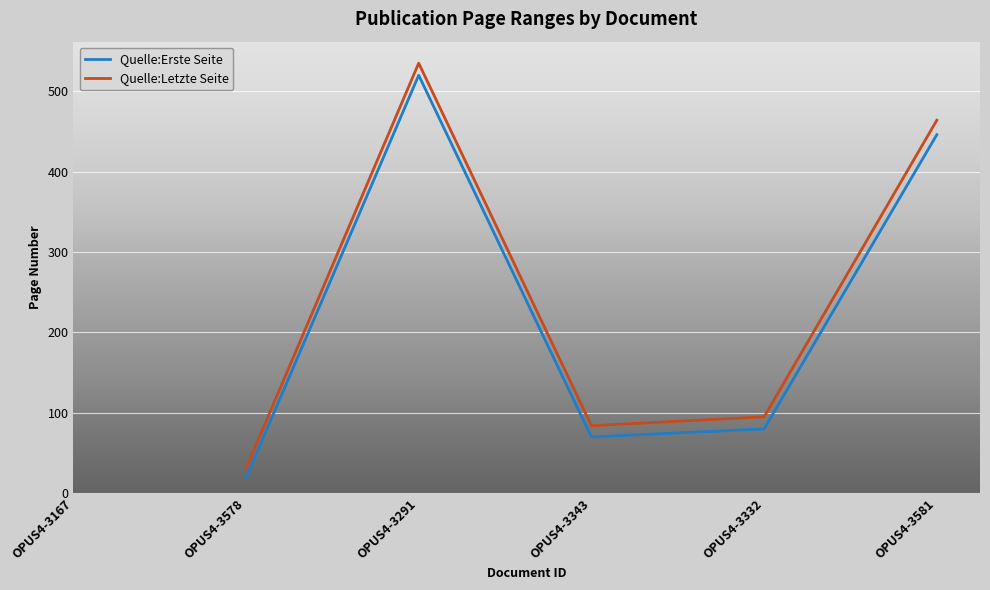

How many categories are shown in the chart?

6